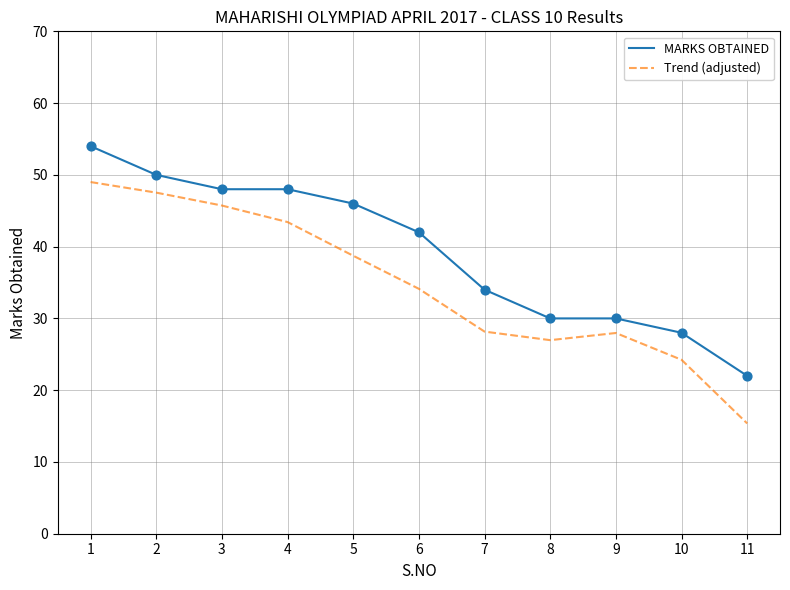

What is the difference between the highest and lowest values at 7?

5.8